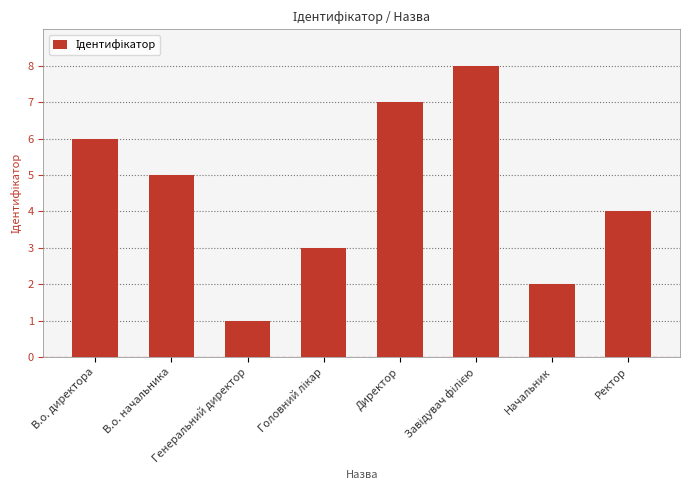

How many data points are less than 5?

4